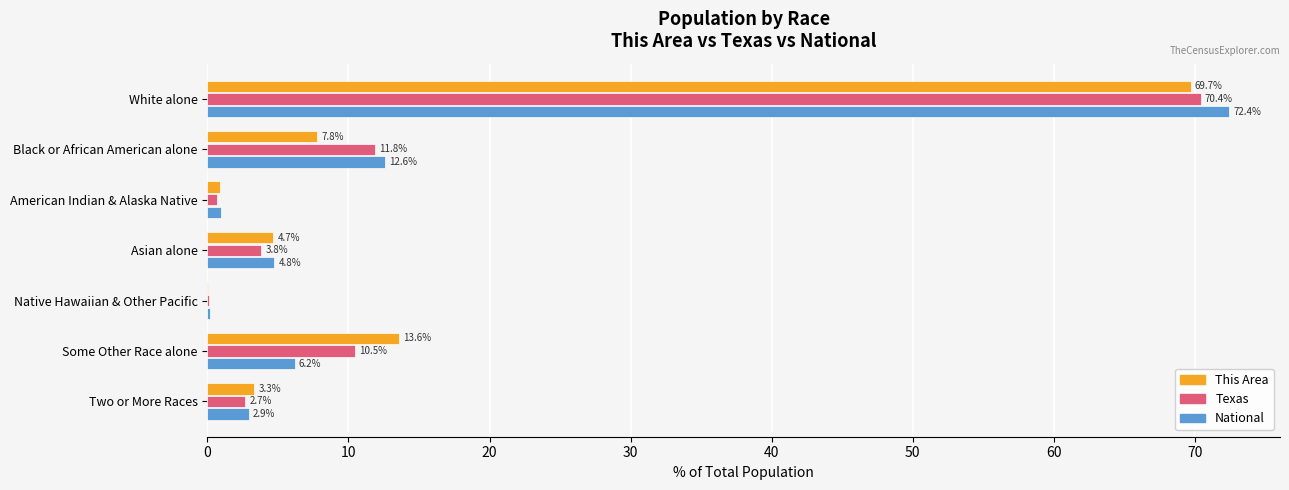

What is the sum of all National values?

100.0